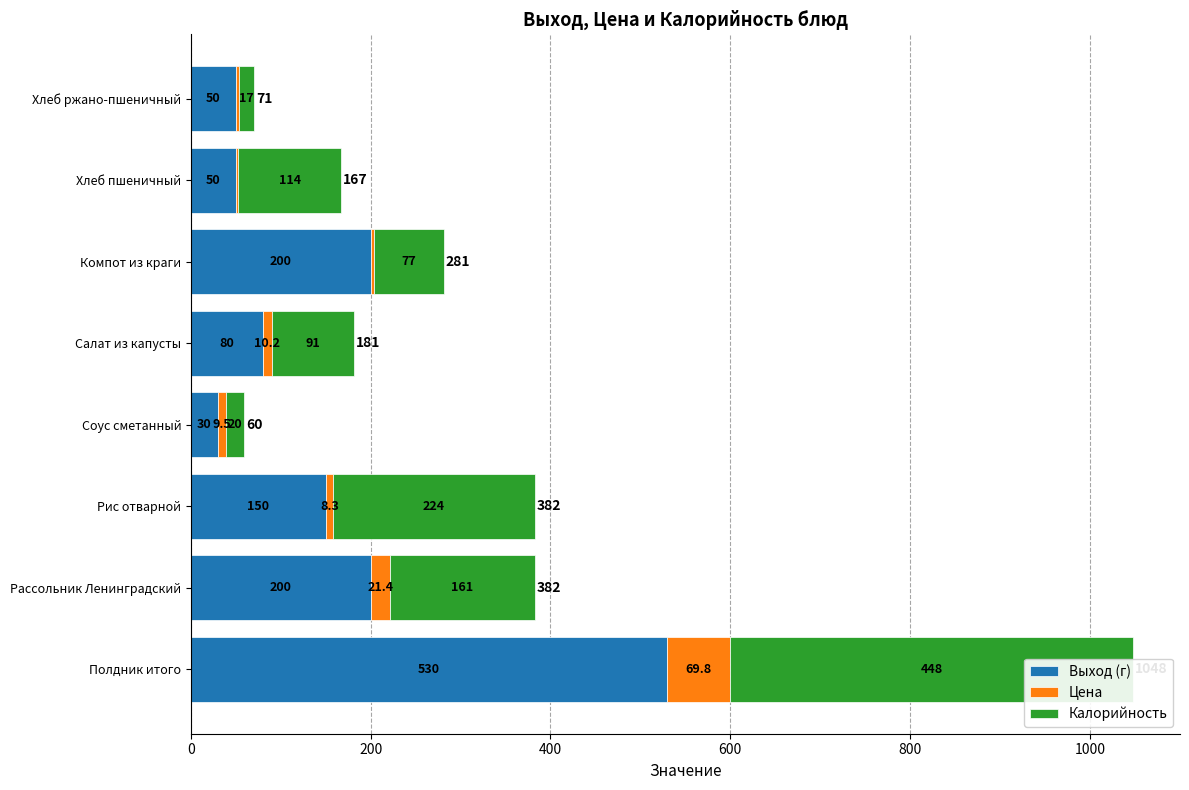

Which has a higher value, Соус сметанный or Компот из краги?

Компот из краги